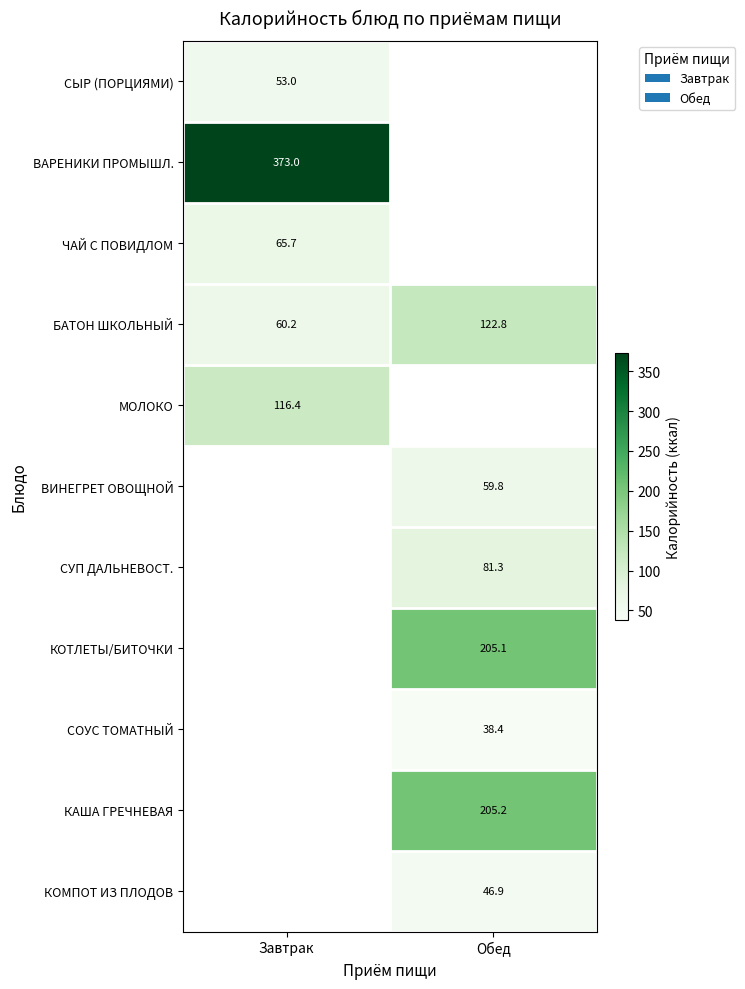

Where does the БАТОН ШКОЛЬНЫЙ series first go above 122?

Обед